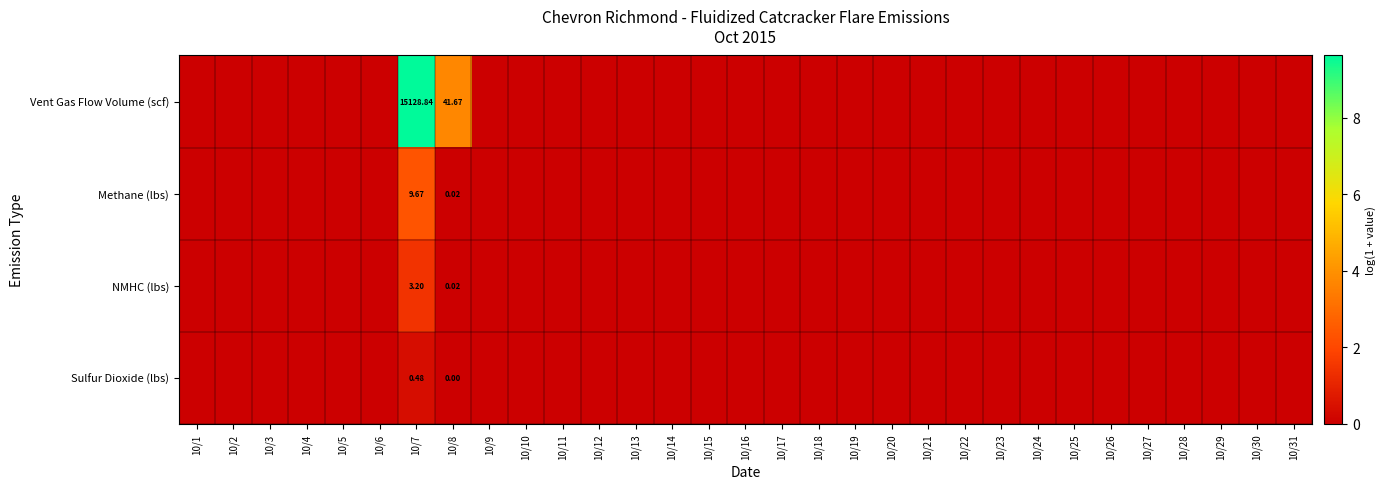

Which series changed the most between 10/17 and 10/21?

Vent Gas Flow Volume (scf)